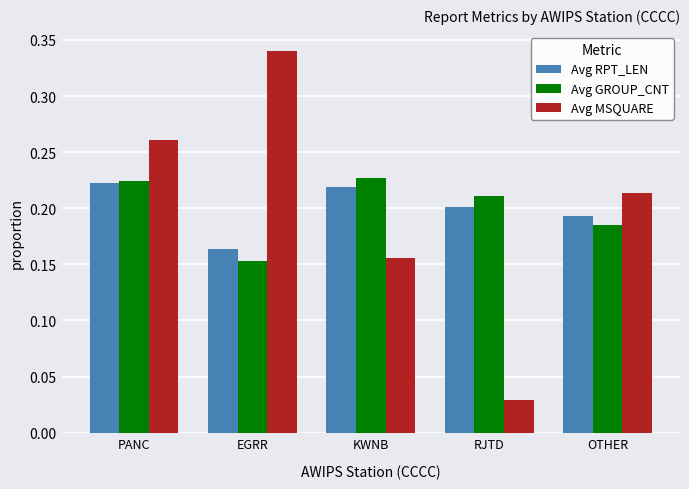

Is it true that Avg GROUP_CNT equals 0.1 at OTHER?

False